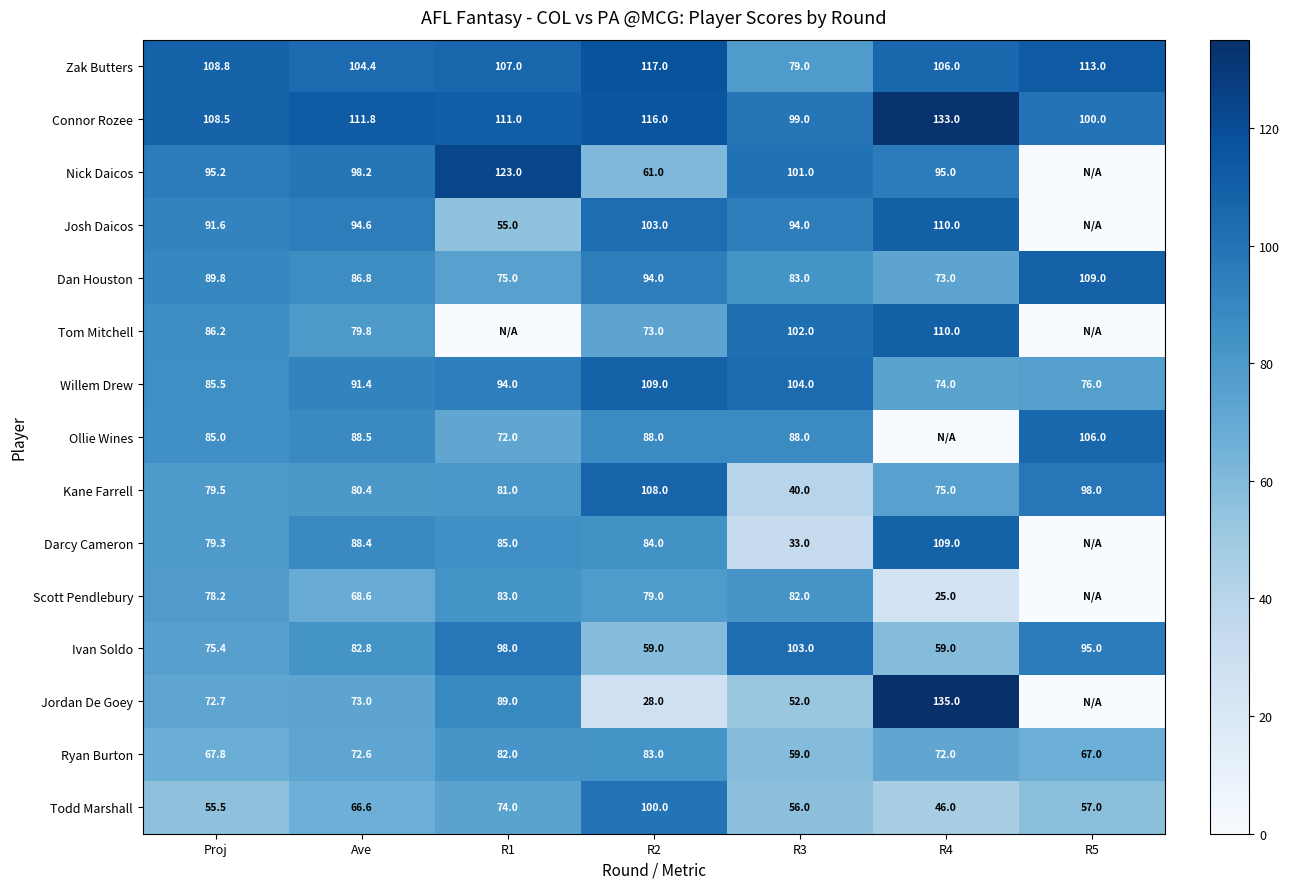

Where is Zak Butters nearest to the value 98?

Ave